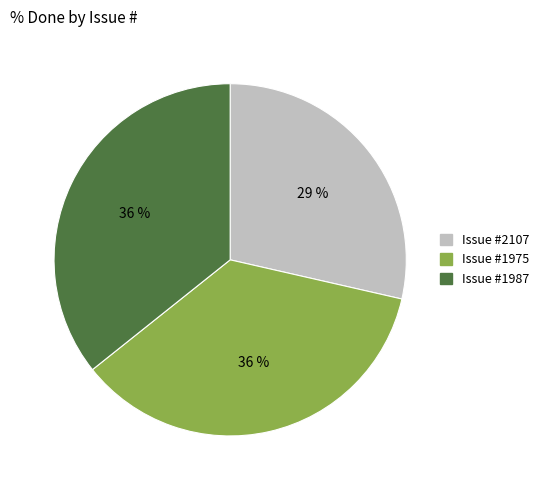

To the nearest percent, what is the average slice percentage?

33%